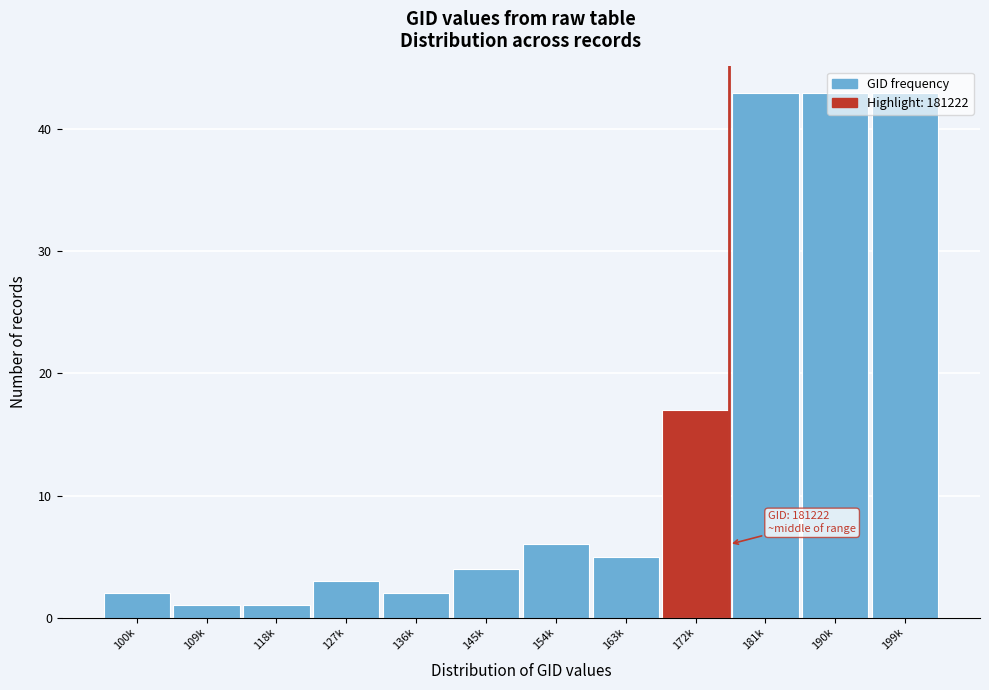

What is the maximum value shown in the chart?

43